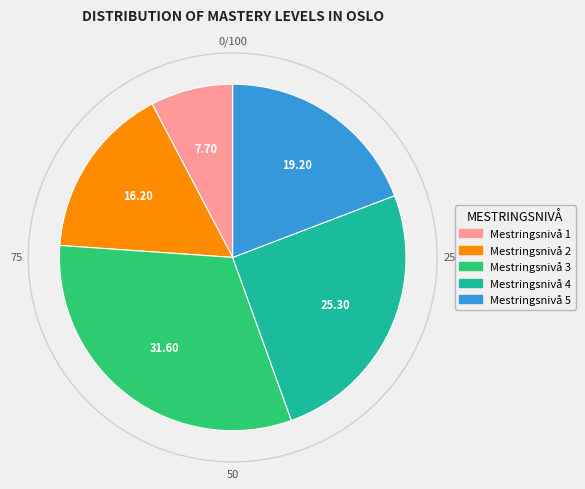

Which has a higher value, Mestringsnivå 2 or Mestringsnivå 5?

Mestringsnivå 5